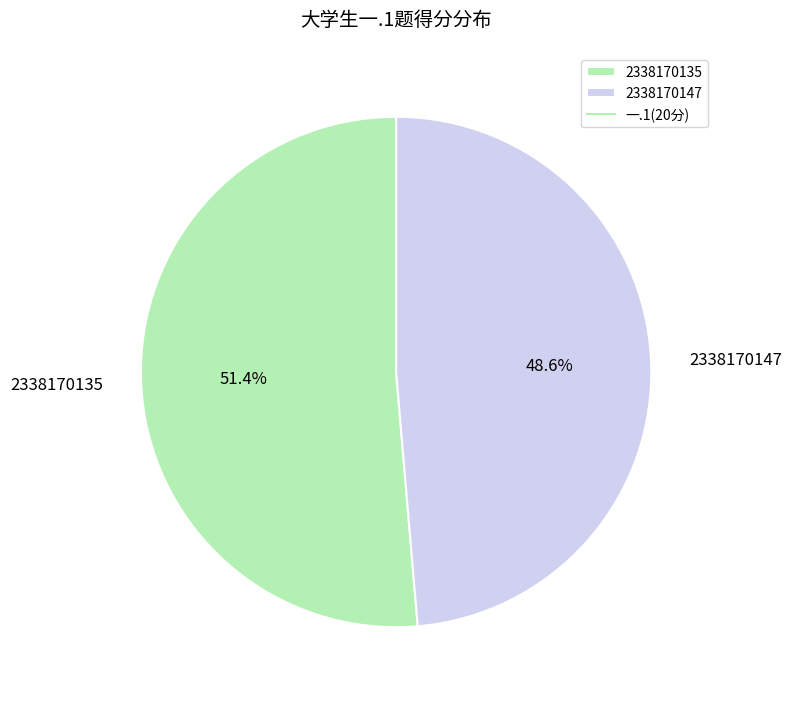

What is the largest slice in the pie chart?

2338170135